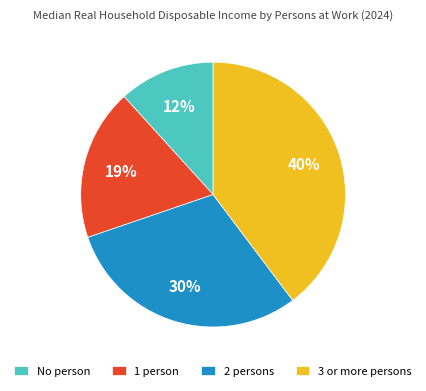

To the nearest percent, what is the difference between the 3 or more persons and 1 person slice percentages?

21%